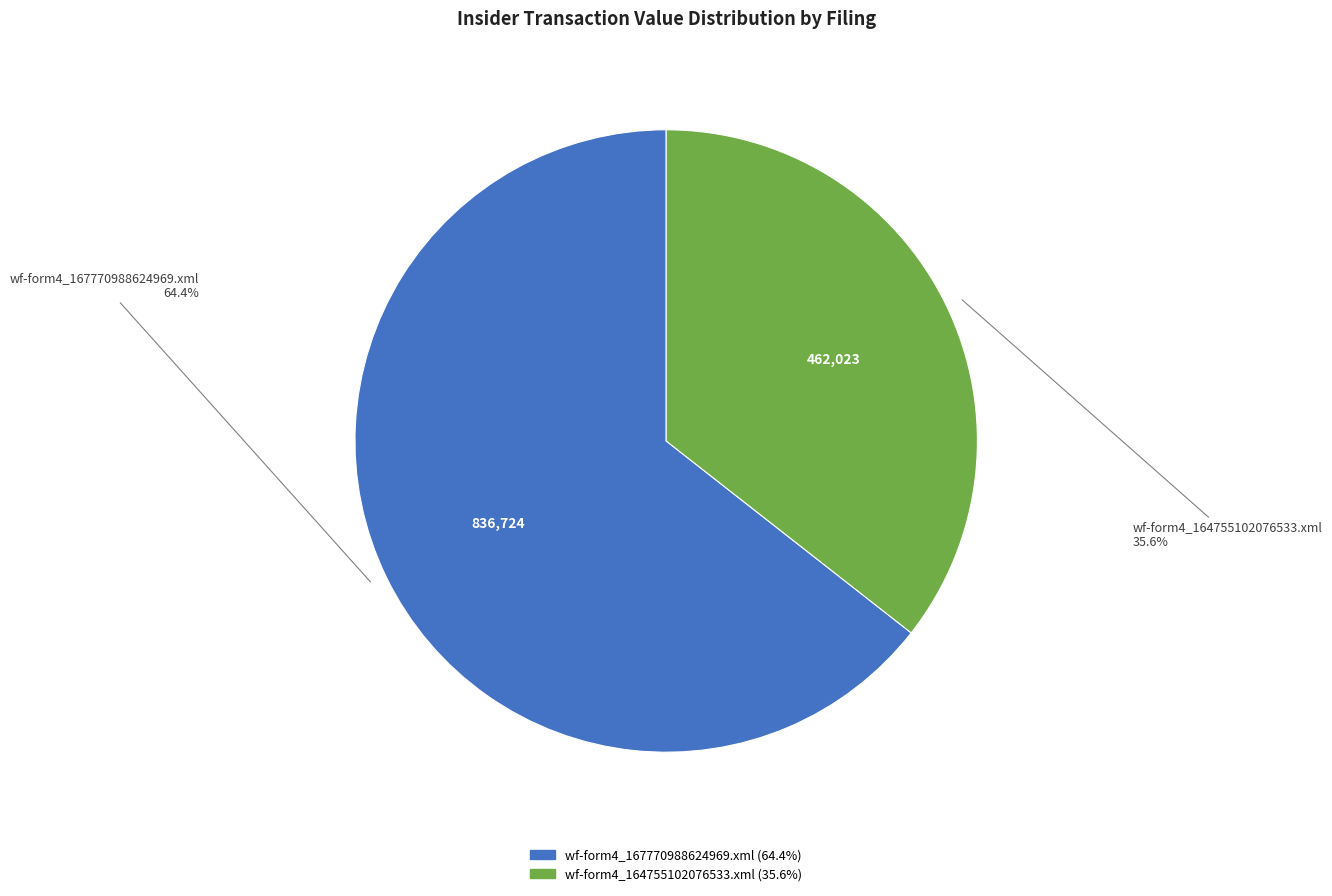

Which has a higher value, wf-form4_164755102076533.xml or wf-form4_167770988624969.xml?

wf-form4_167770988624969.xml